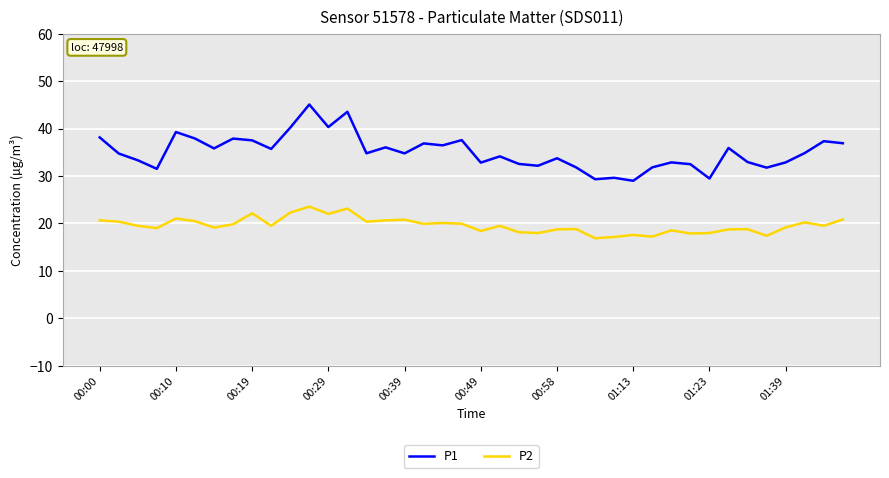

In P1, how many points are higher than both neighbors (excluding endpoints)?

13